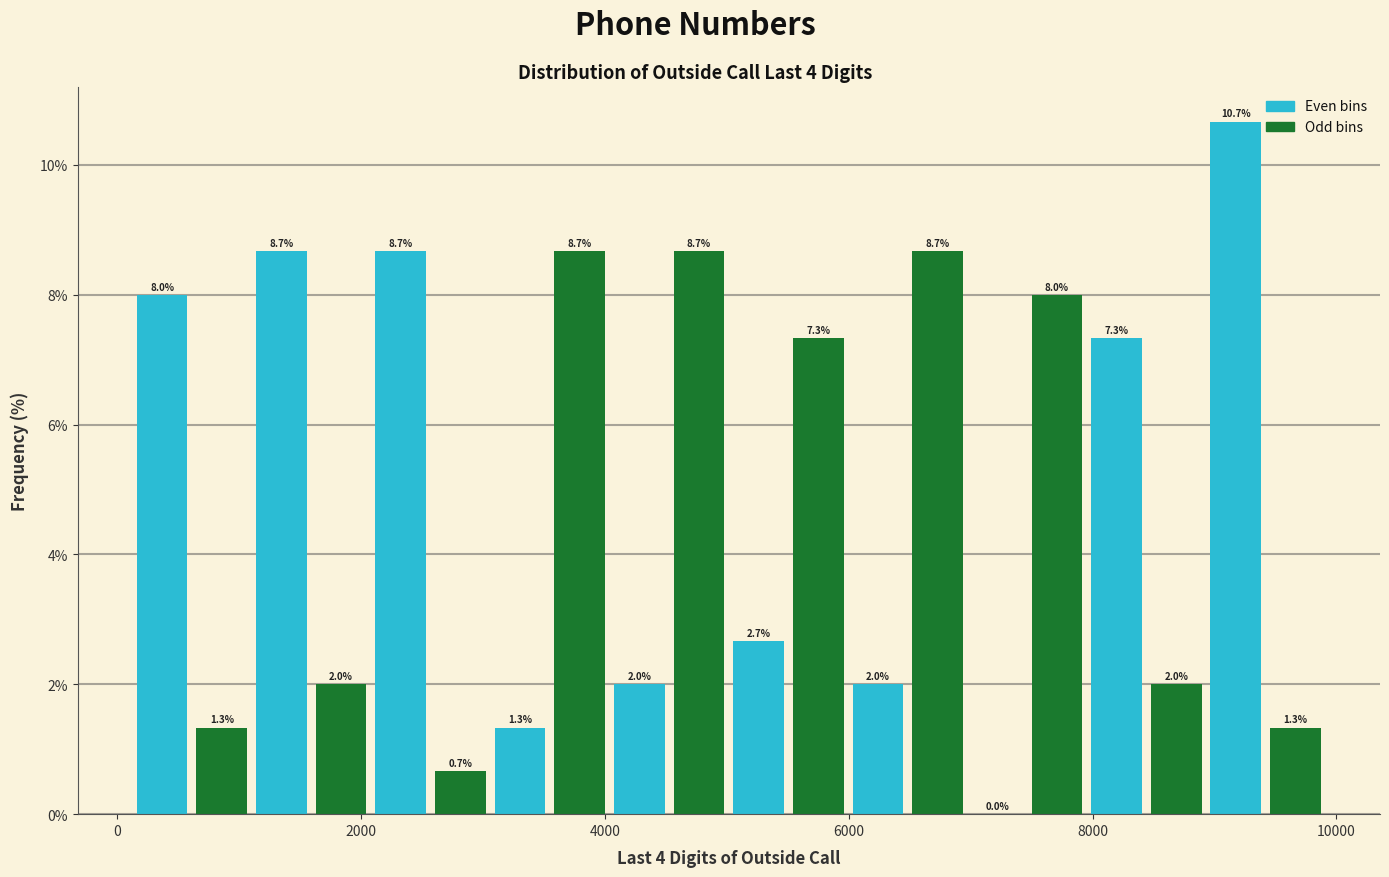

Read against the x-axis, roughly where is the centre of the tallest bar?

9200